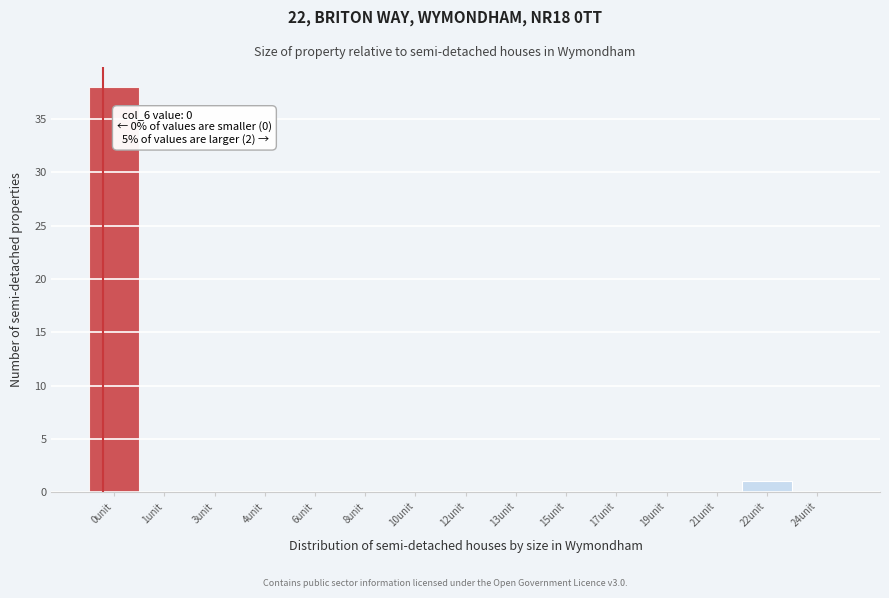

Reading right to left, what are all the values shown in this chart?

24unit=0	22unit=1	21unit=0	19unit=0	17unit=0	15unit=0	13unit=0	12unit=0	10unit=0	8unit=0	6unit=0	4unit=0	3unit=0	1unit=0	0unit=38